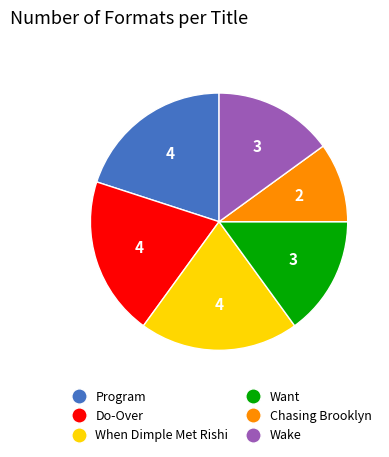

Which slice is the smallest?

Chasing Brooklyn